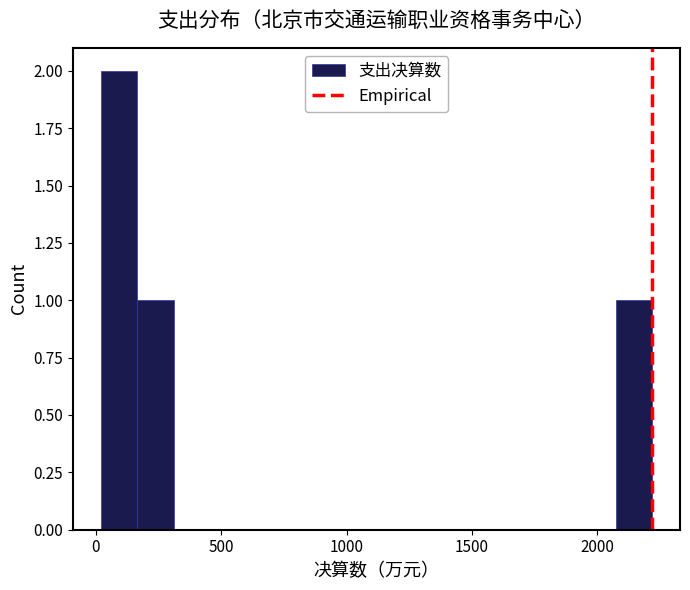

Read against the x-axis, roughly where is the centre of the tallest bar?

100